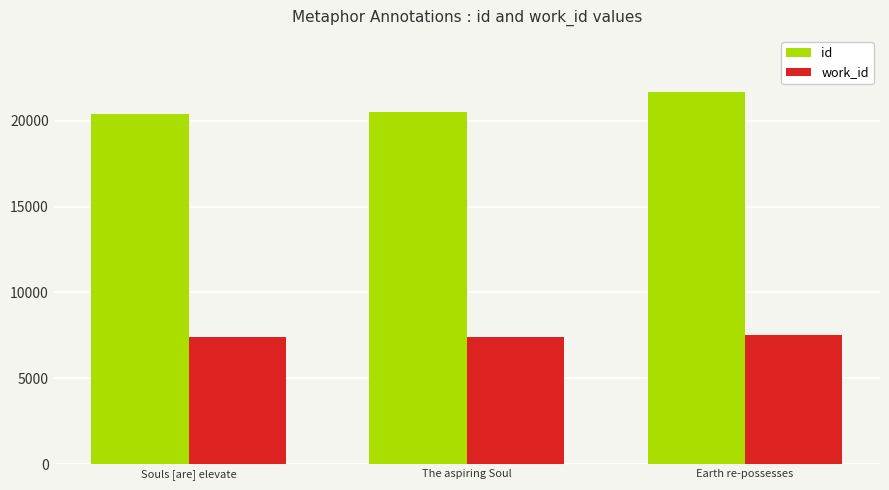

What is the spread (max minus min) of values at Souls [are] elevate?

13005